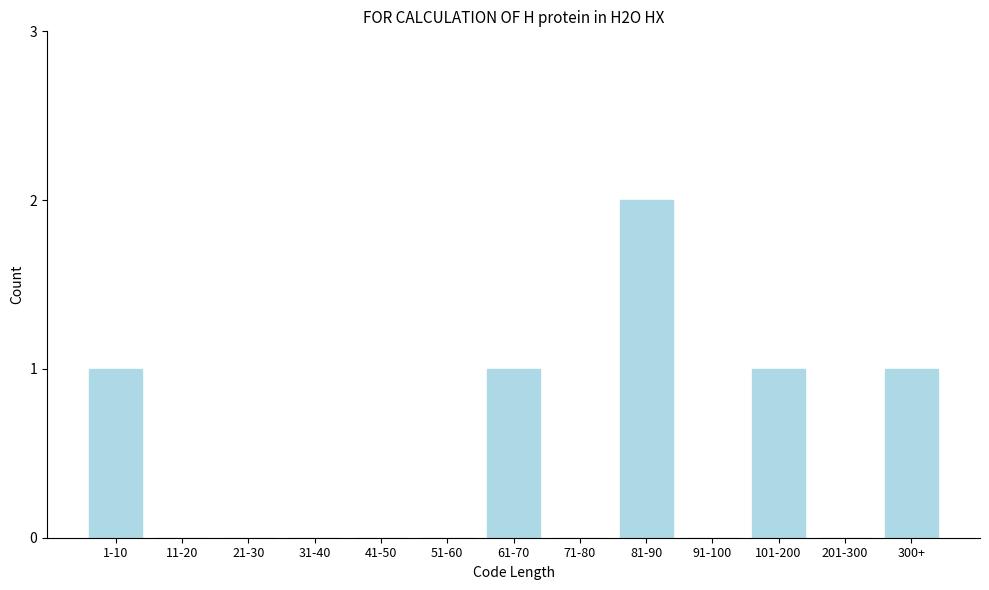

Reading right to left, extract all data points from this chart.

300+=1	201-300=0	101-200=1	91-100=0	81-90=2	71-80=0	61-70=1	51-60=0	41-50=0	31-40=0	21-30=0	11-20=0	1-10=1